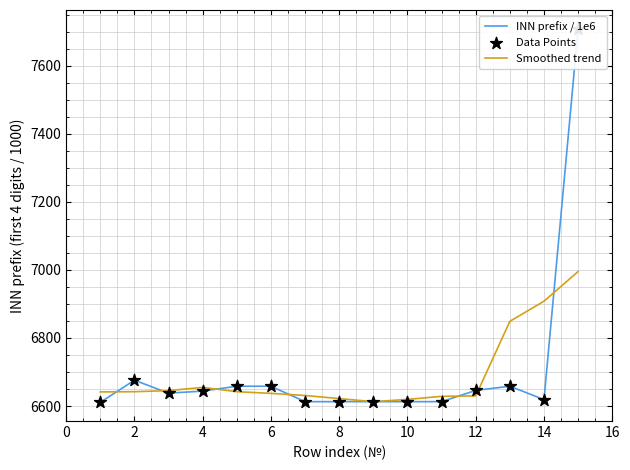

Which series contains the highest Y value?

INN prefix / 1e6